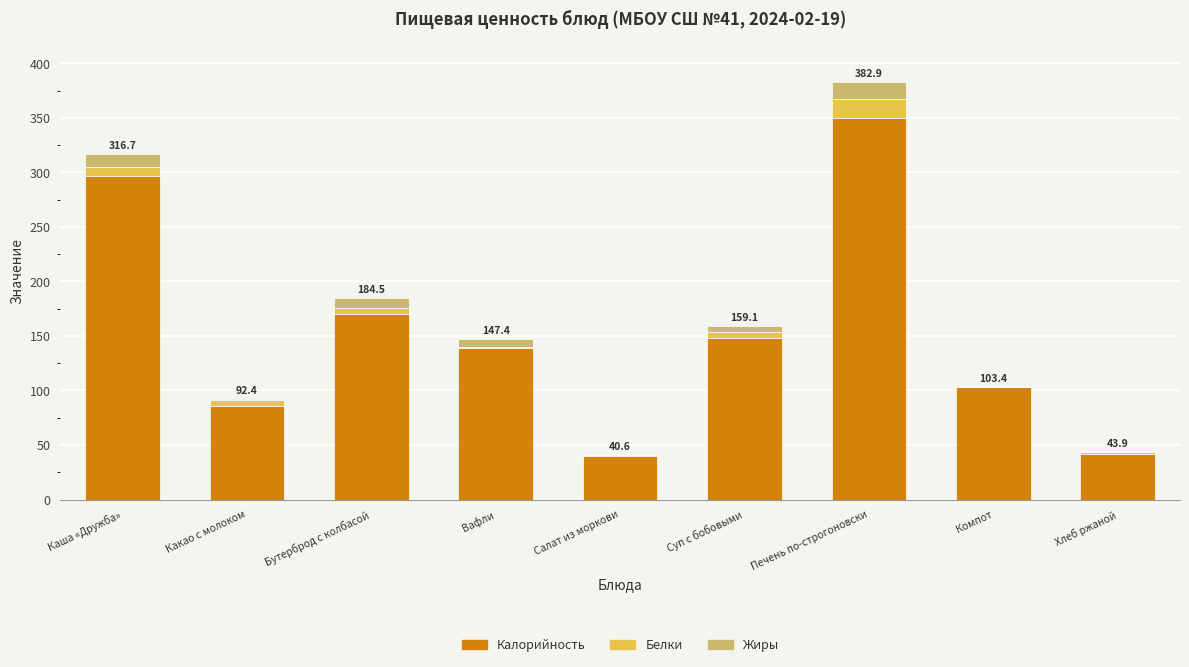

At which label does Калорийность reach its peak?

Печень по-строгоновски